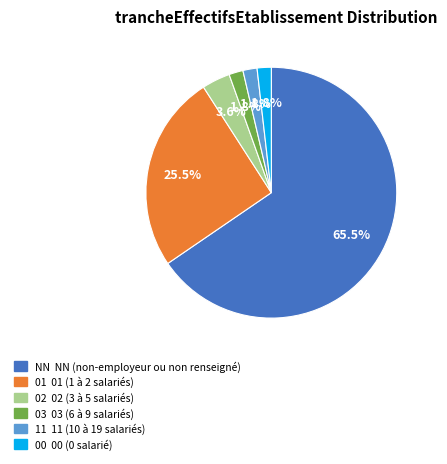

What is the largest slice in the pie chart?

NN